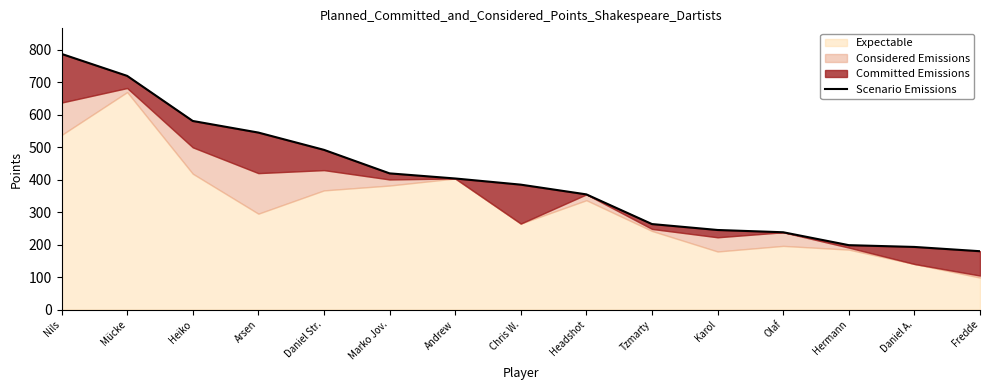

True or false: there are more than 2 points higher than both neighbors.

False